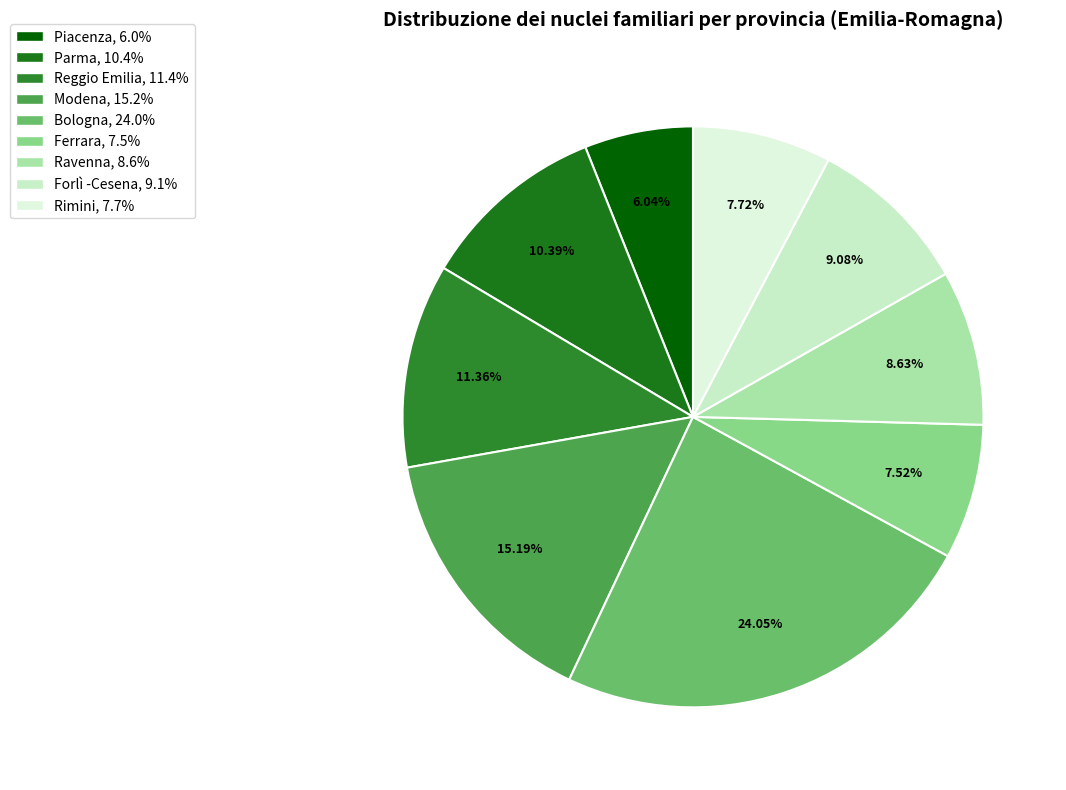

Is it true that Parma is 1% of the pie?

False